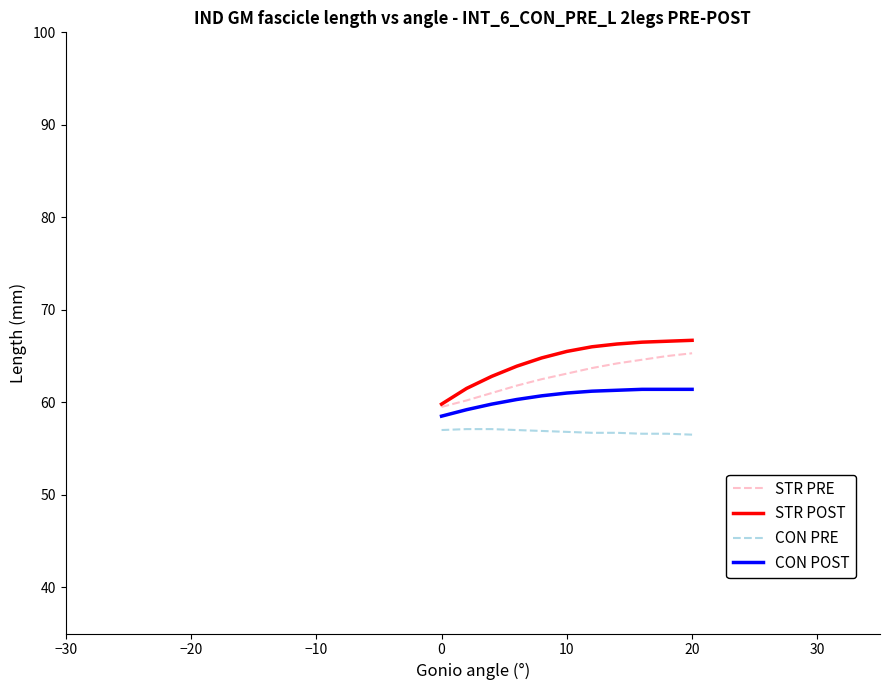

List the series in order of their overall mean, lowest first.

CON PRE, CON POST, STR PRE, STR POST